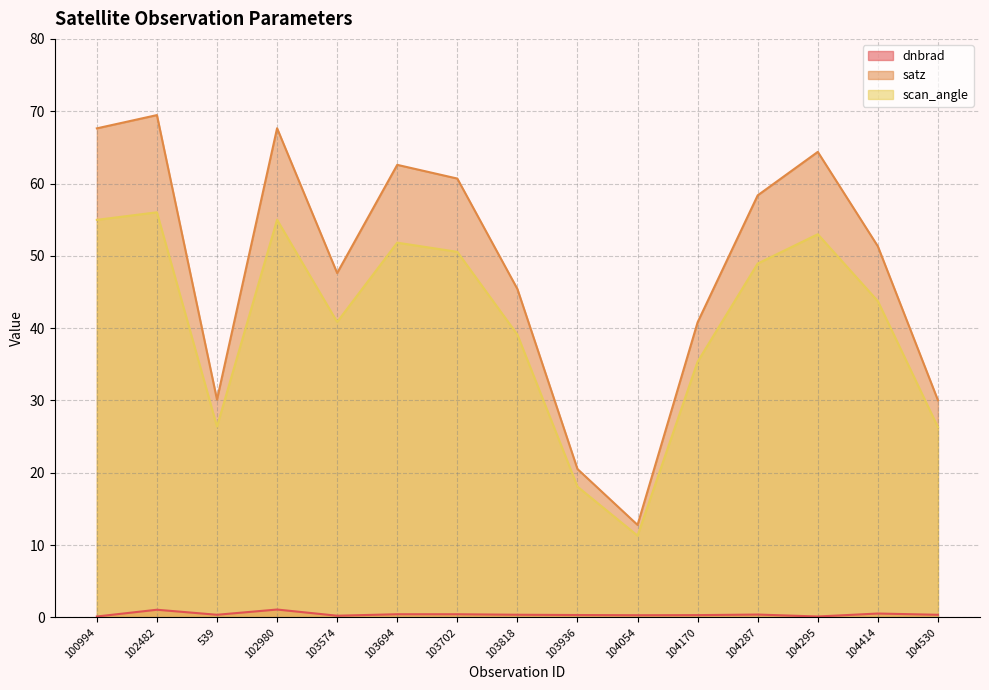

List the series in order of their overall mean, lowest first.

dnbrad, scan_angle, satz